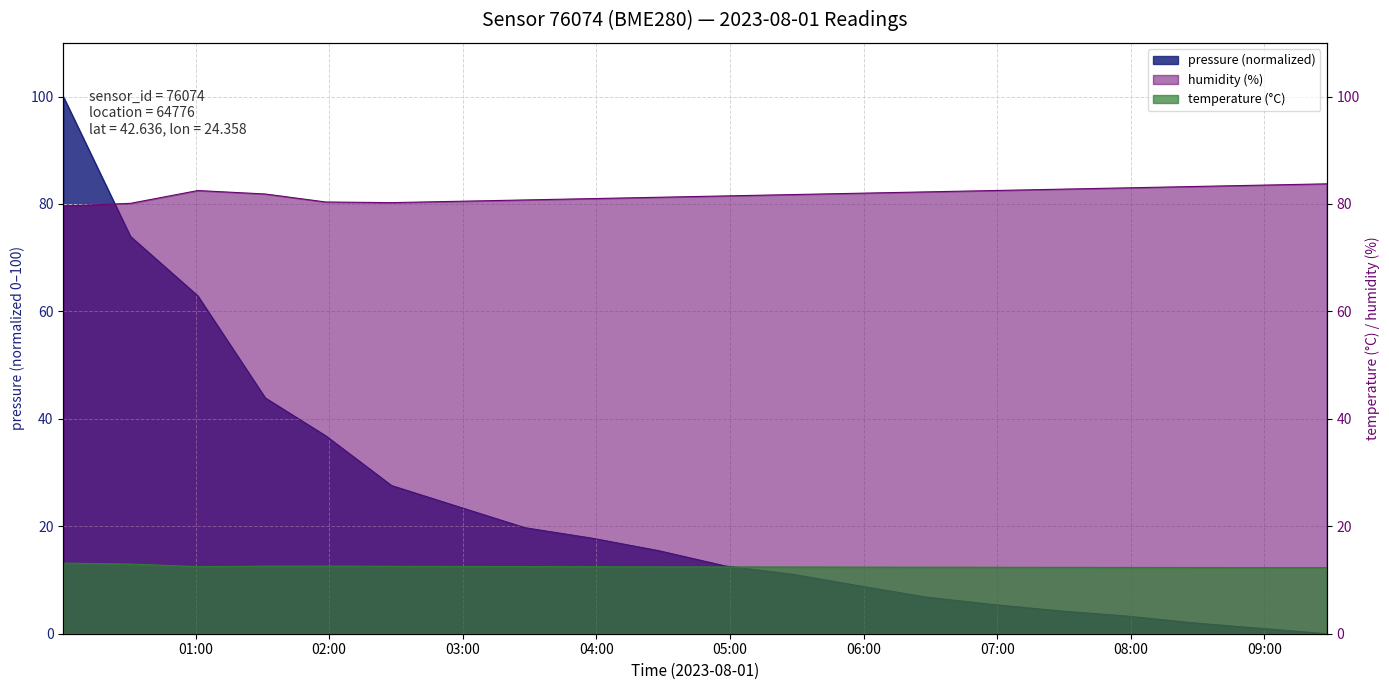

How many lines are shown in the chart?

3